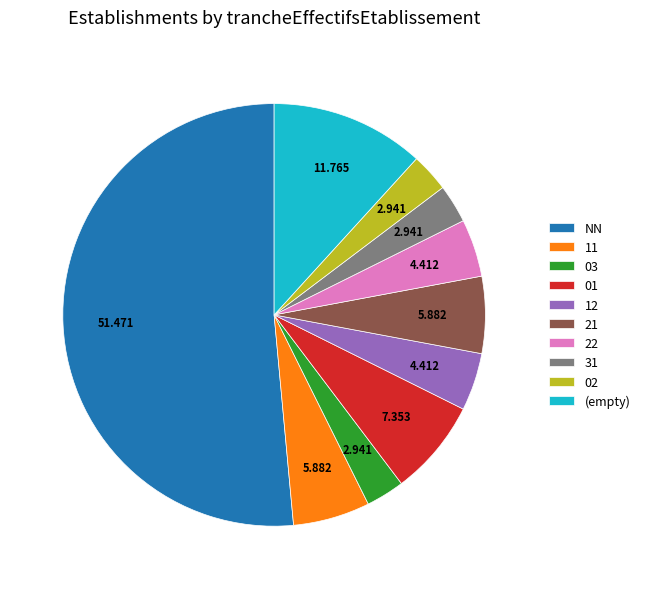

Is there any slice that represents more than half of the pie?

Yes